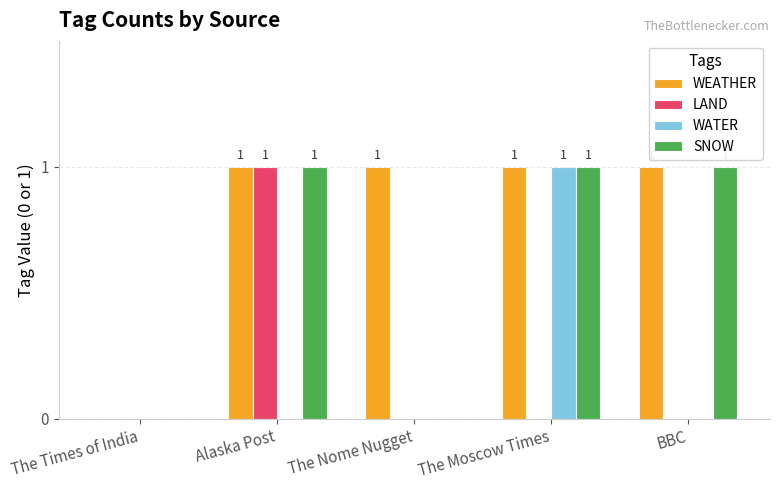

The value of WEATHER at The Moscow Times is 1. True or false?

True